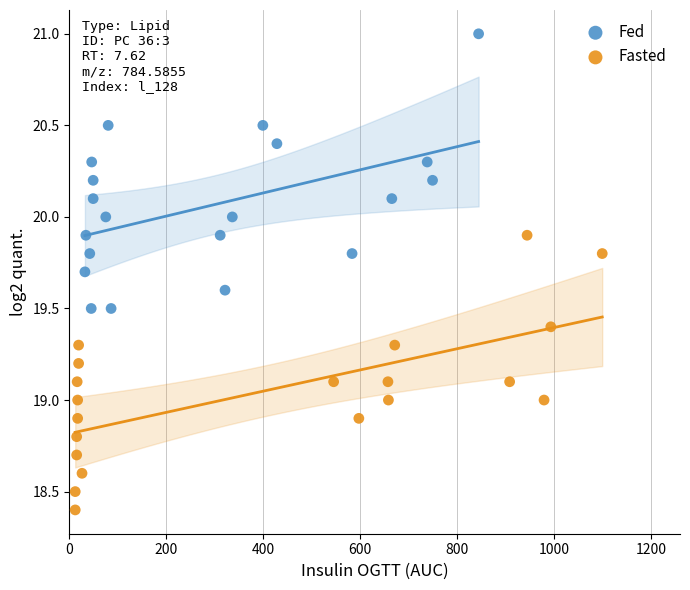

What are all the series names shown in the legend?

Fed, Fasted